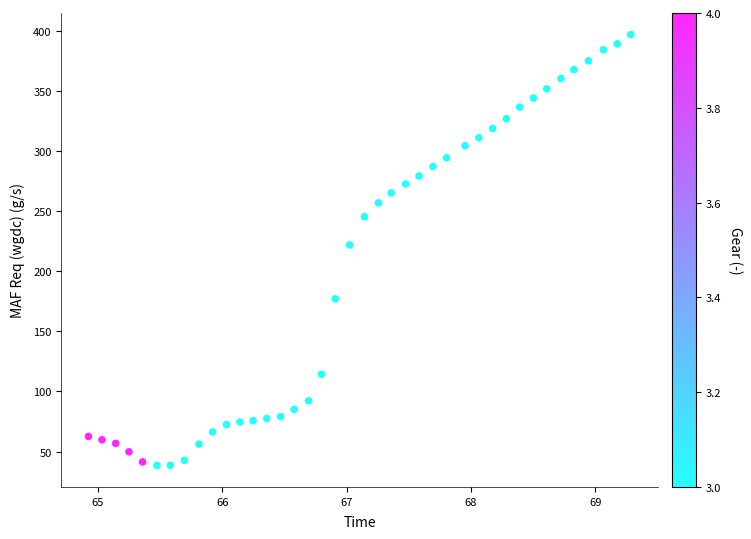

What Y value in the scatter plot is closest to 217?

221.8